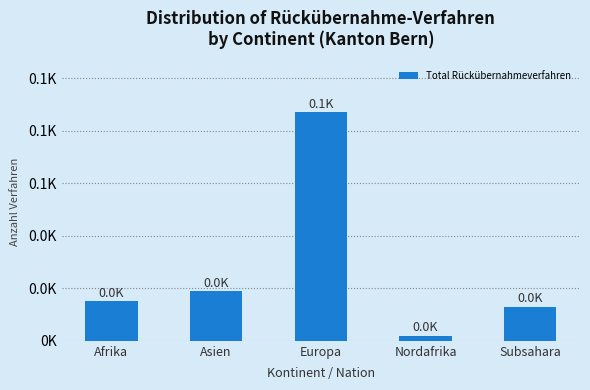

Does the chart contain any negative values?

No